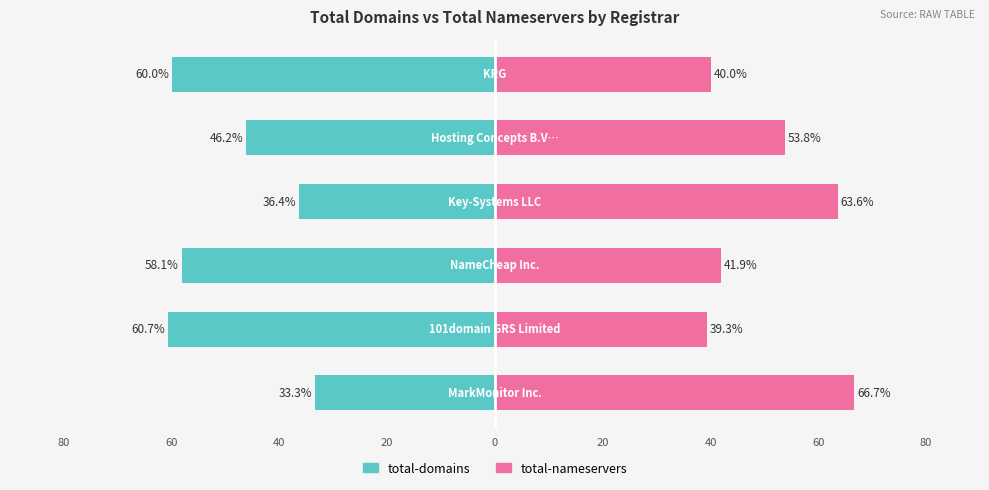

What are all the series names shown in the legend?

total-domains, total-nameservers